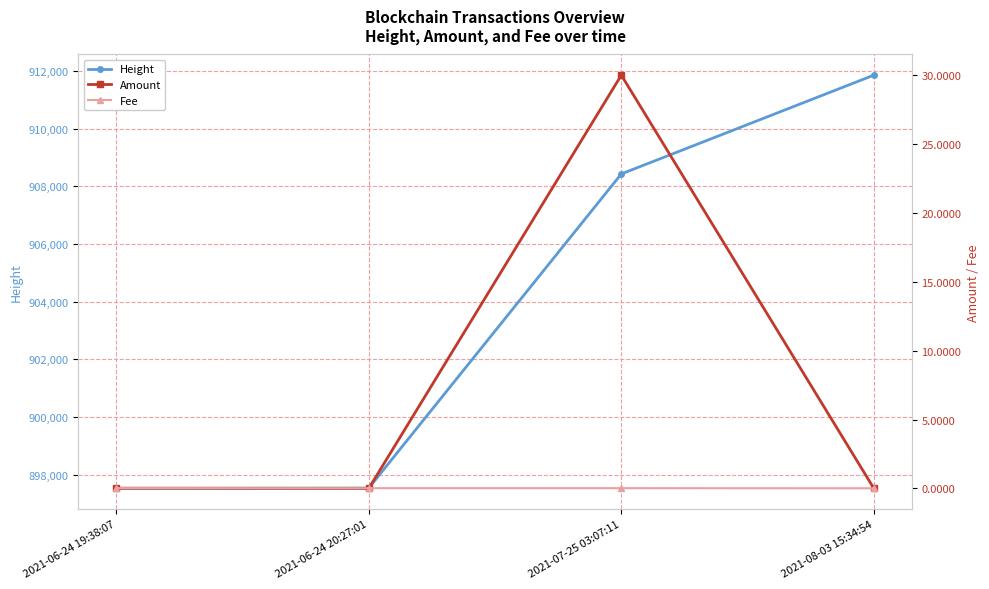

At 2021-07-25 03:07:11, list the series in order from smallest to largest.

Fee, Amount, Height